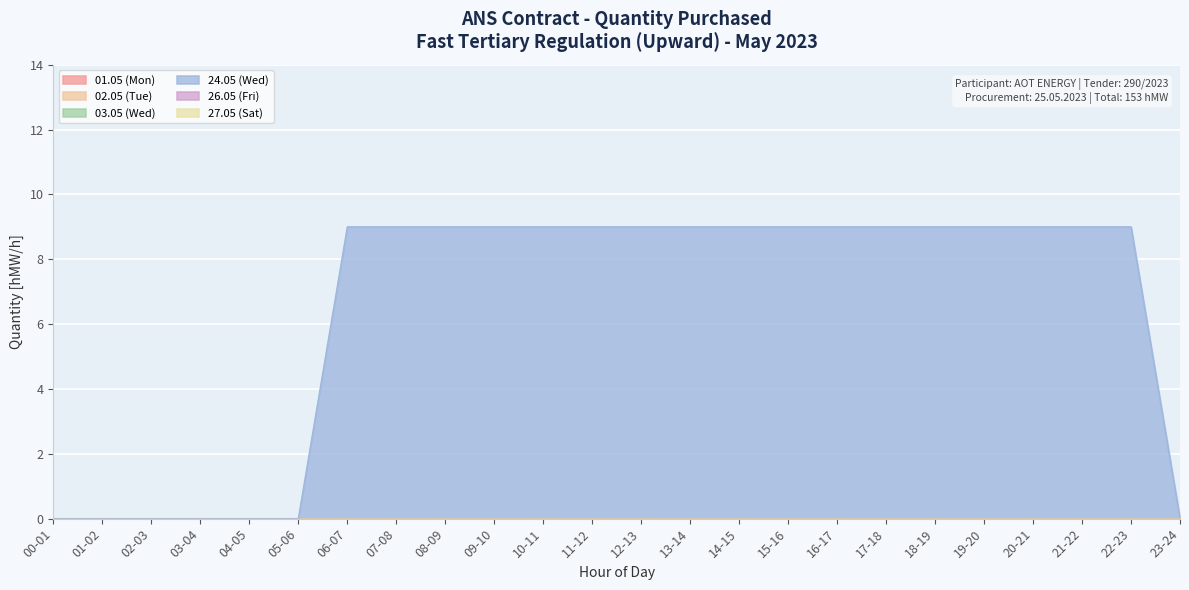

True or false: 27.05 (Sat) has more than 0 interior local peaks.

False